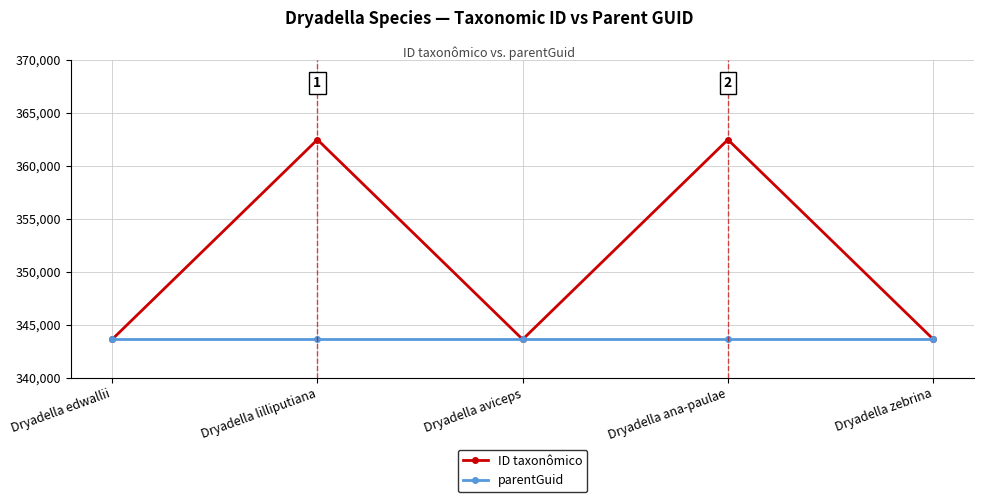

Read the ID taxonômico value at Dryadella edwallii, to the nearest 100.

343600